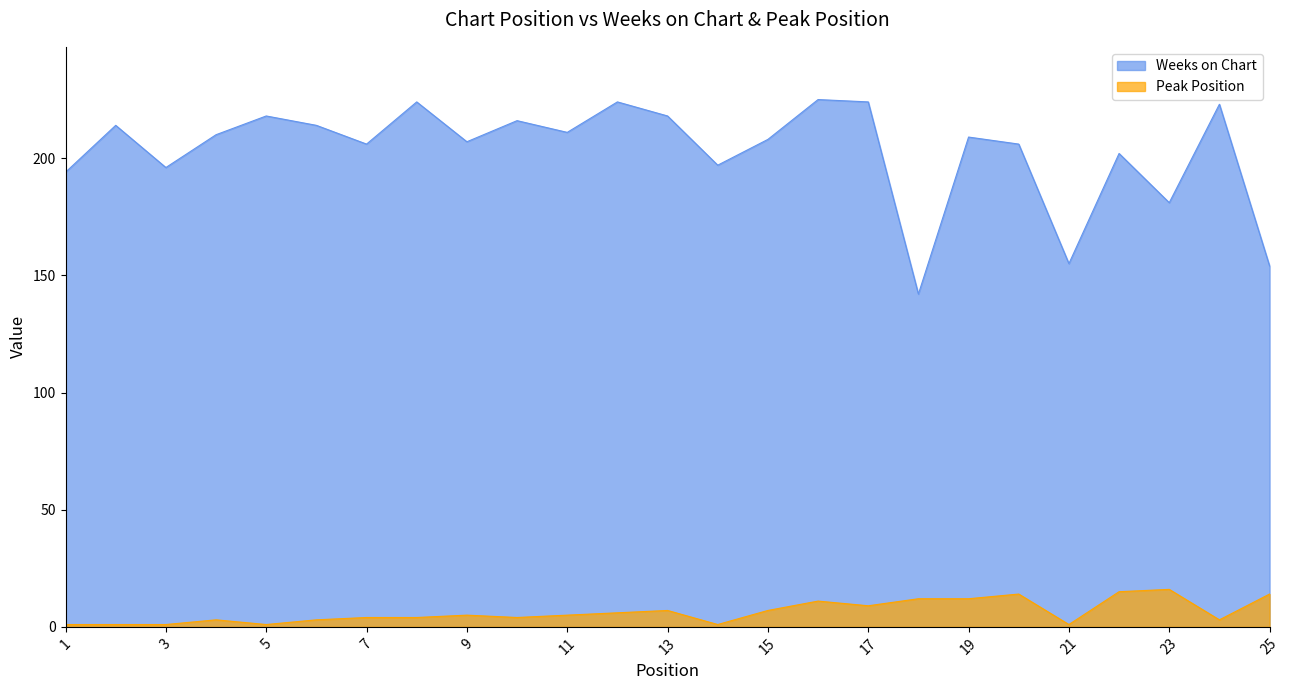

Reading right to left, transcribe all the data shown in this chart.

Weeks on Chart: 154	223	181	202	155	206	209	142	224	225	208	197	218	224	211	216	207	224	206	214	218	210	196	214	194
Peak Position: 14	3	16	15	1	14	12	12	9	11	7	1	7	6	5	4	5	4	4	3	1	3	1	1	1